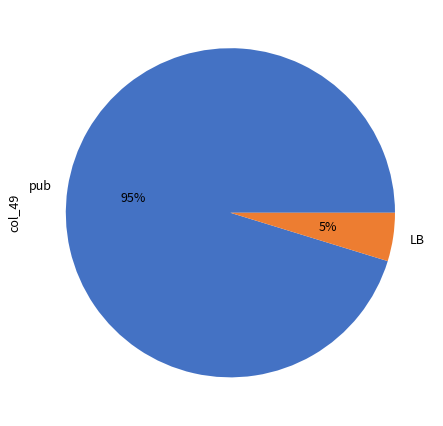

What is the largest slice in the pie chart?

pub